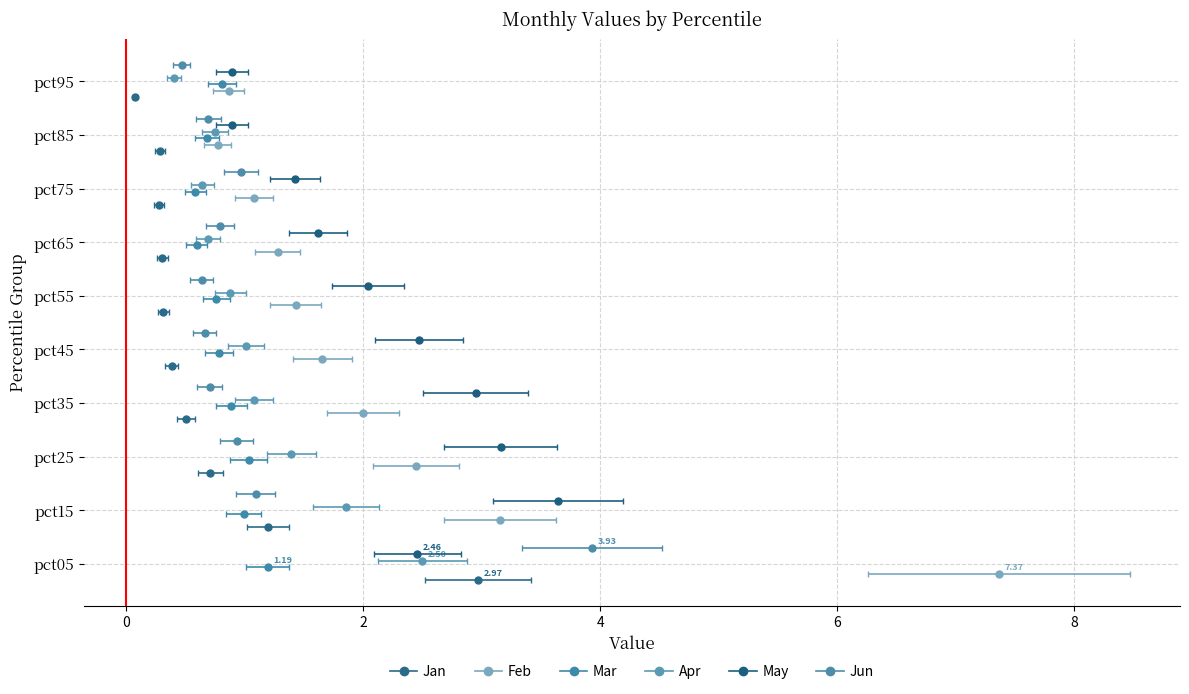

Is it true that May equals 5.3 at pct25?

False